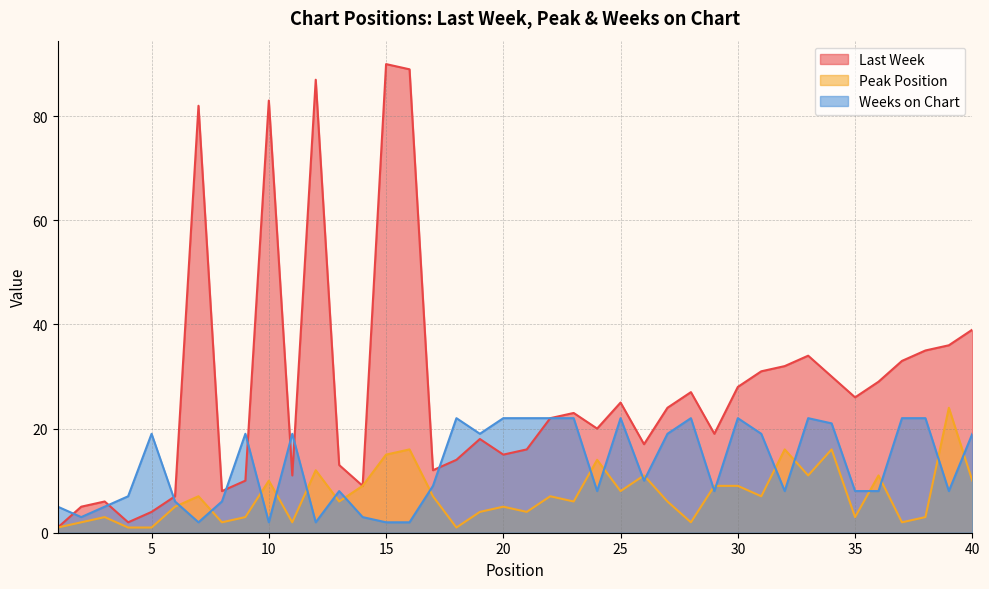

Reading right to left, what are all the values shown in this chart?

Last Week: 40=39	39=36	38=35	37=33	36=29	35=26	34=30	33=34	32=32	31=31	30=28	29=19	28=27	27=24	26=17	25=25	24=20	23=23	22=22	21=16	20=15	19=18	18=14	17=12	16=89	15=90	14=9	13=13	12=87	11=11	10=83	9=10	8=8	7=82	6=7	5=4	4=2	3=6	2=5	1=1
Peak Position: 40=10	39=24	38=3	37=2	36=11	35=3	34=16	33=11	32=16	31=7	30=9	29=9	28=2	27=6	26=11	25=8	24=14	23=6	22=7	21=4	20=5	19=4	18=1	17=7	16=16	15=15	14=9	13=6	12=12	11=2	10=10	9=3	8=2	7=7	6=5	5=1	4=1	3=3	2=2	1=1
Weeks on Chart: 40=19	39=8	38=22	37=22	36=8	35=8	34=21	33=22	32=8	31=19	30=22	29=8	28=22	27=19	26=10	25=22	24=8	23=22	22=22	21=22	20=22	19=19	18=22	17=9	16=2	15=2	14=3	13=8	12=2	11=19	10=2	9=19	8=6	7=2	6=6	5=19	4=7	3=5	2=3	1=5